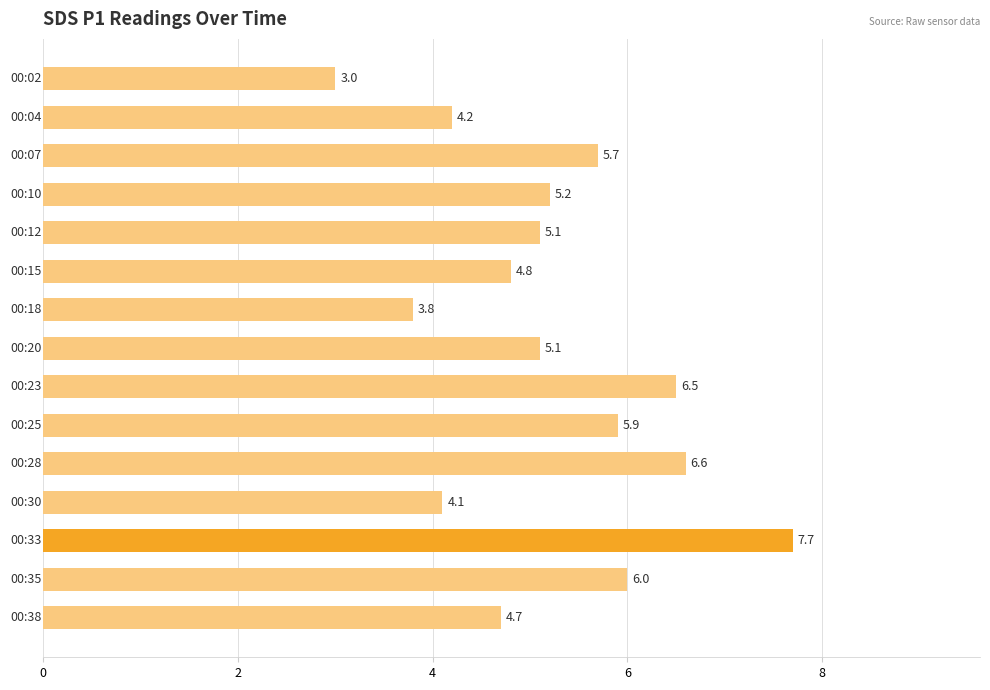

How many data points are less than 5?

6